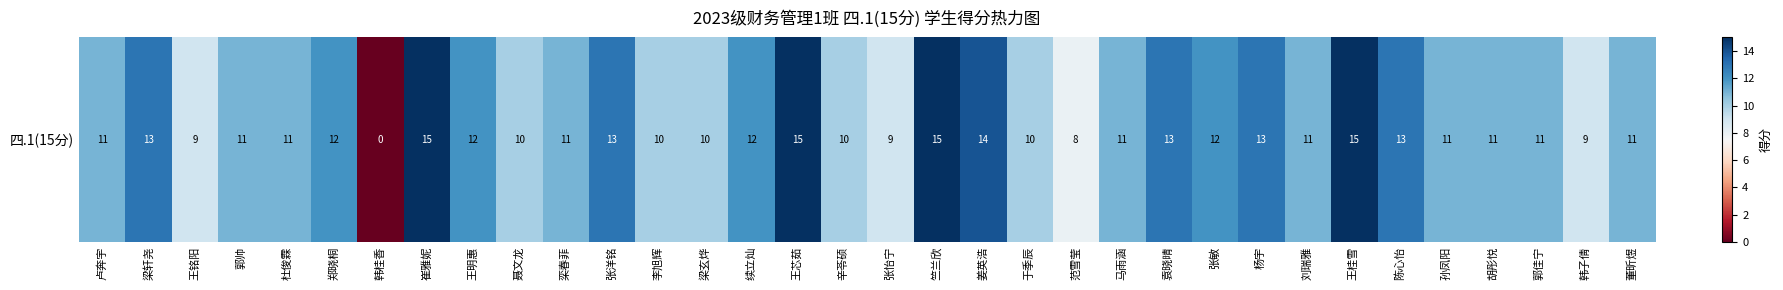

What is the change in value from 王铭阳 to 孙凤阳?

+2